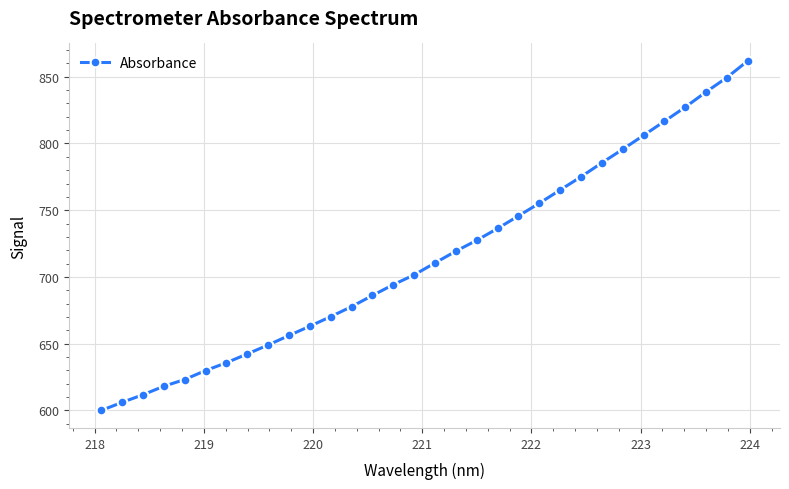

How many data points are above 710?

16